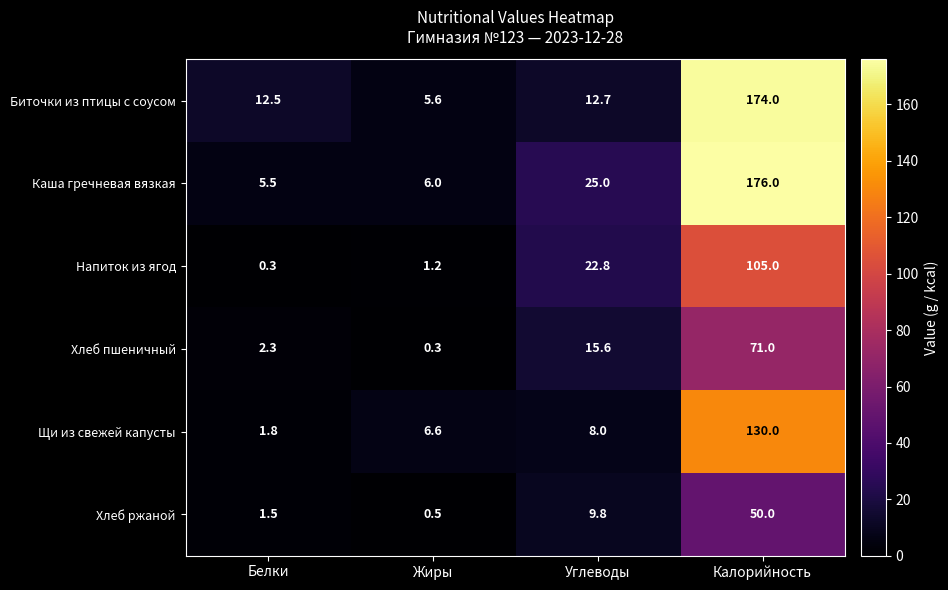

What is the difference between the maximum and minimum values in the Щи из свежей капусты series?

128.2